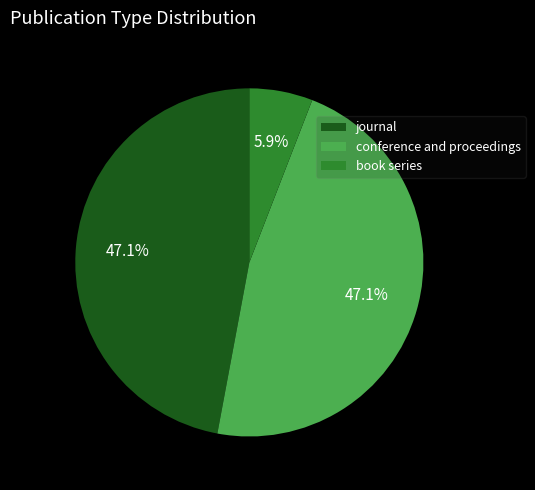

Which slice is the smallest?

book series